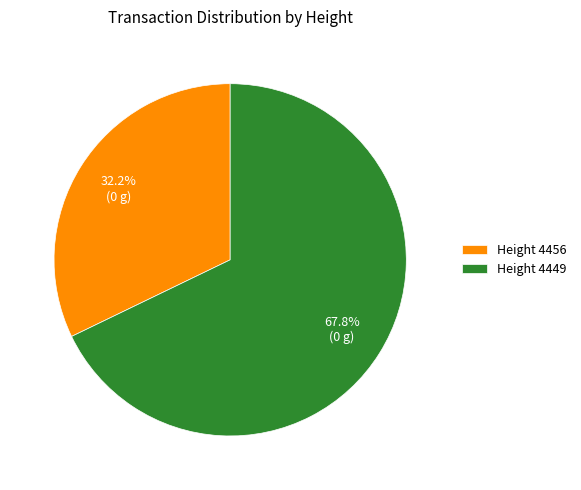

What is the smallest slice in the pie chart?

Height 4456